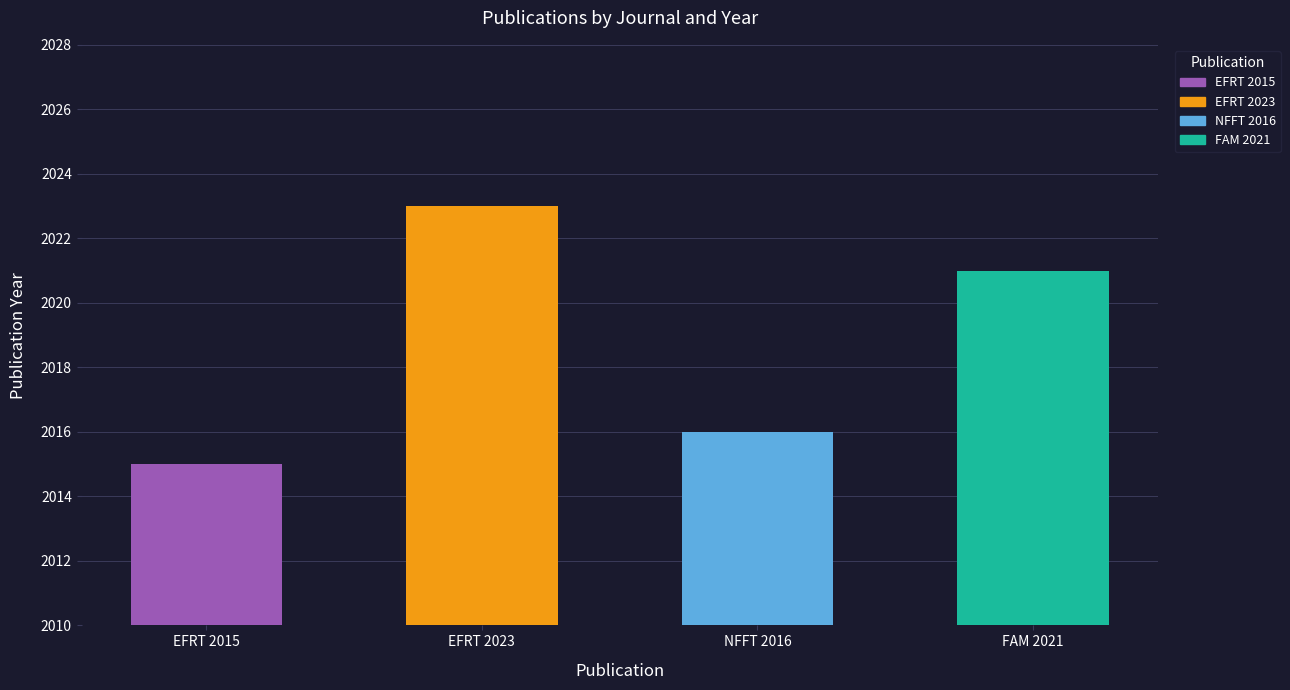

How many bars are there in total?

4